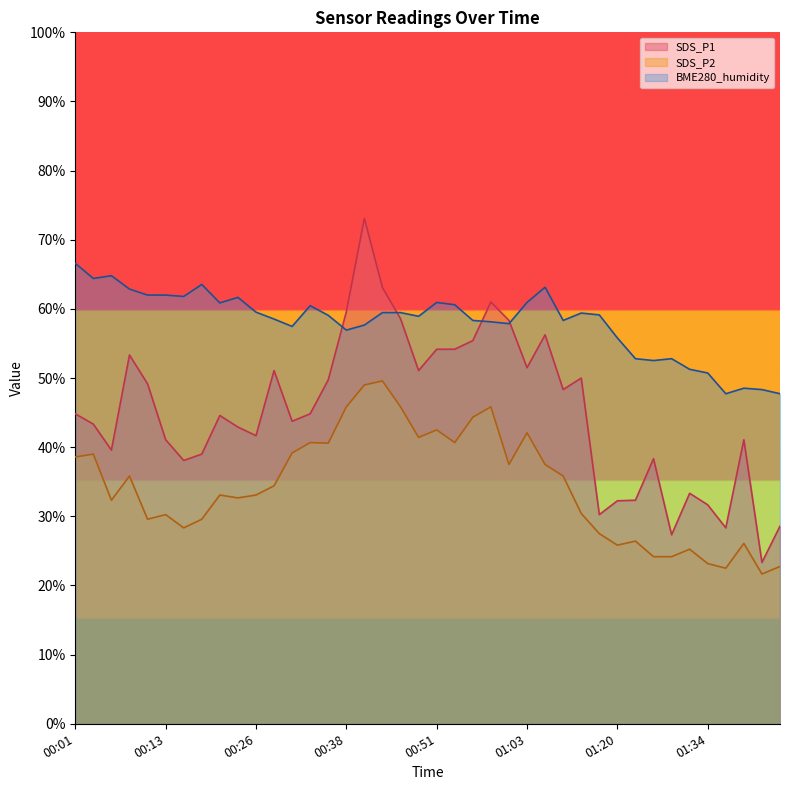

Where is the first local maximum for SDS_P1?

00:08